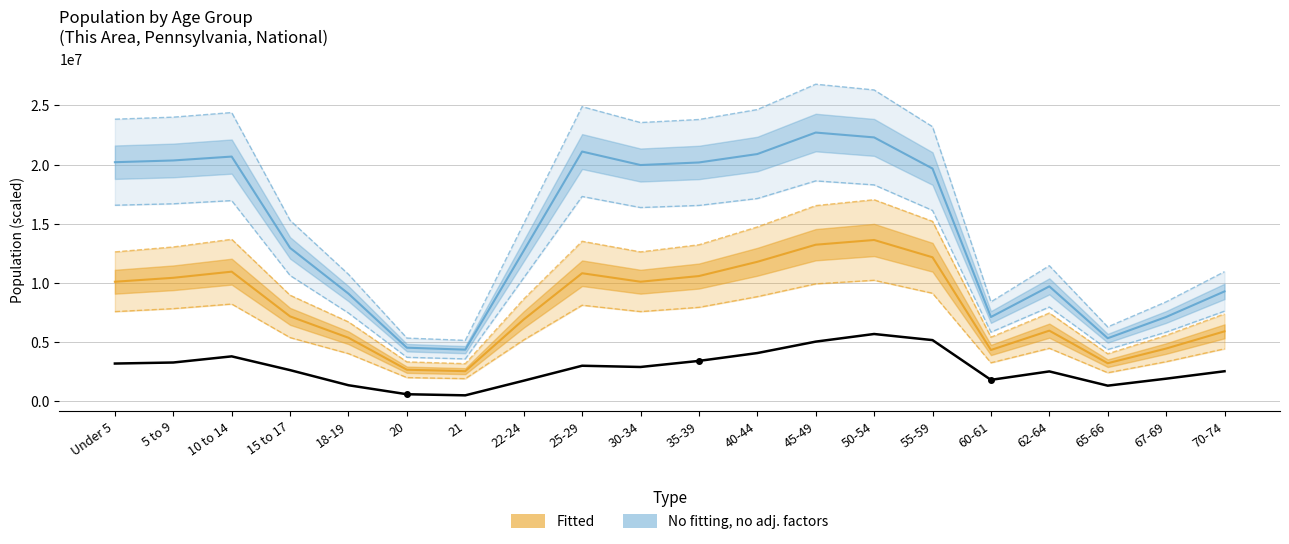

What is the total value across all series at 25-29?

32206130.2